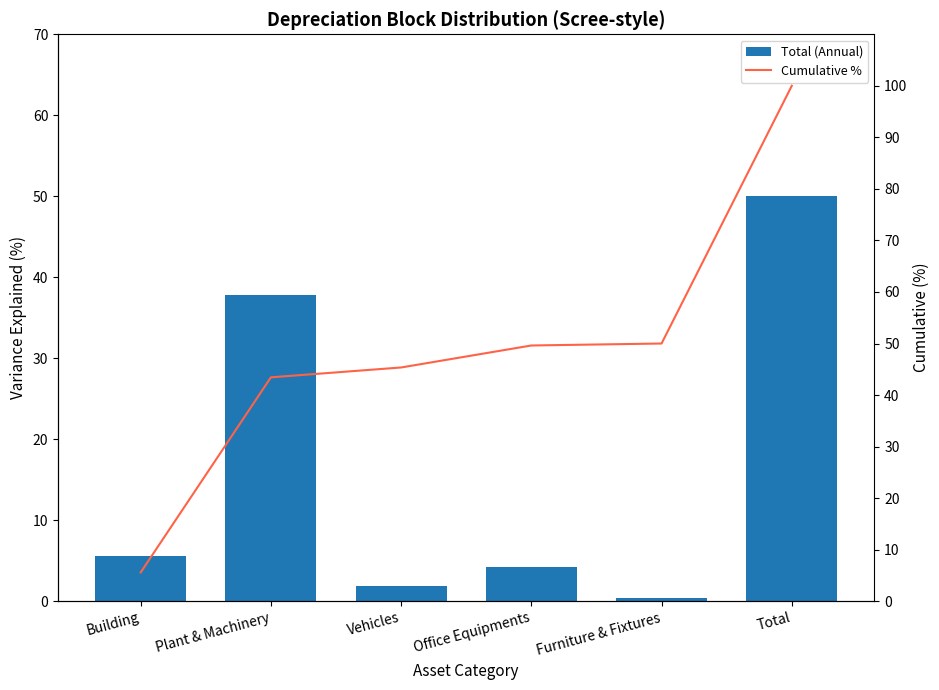

Is it true that Cumulative % equals 9.2 at Building?

False